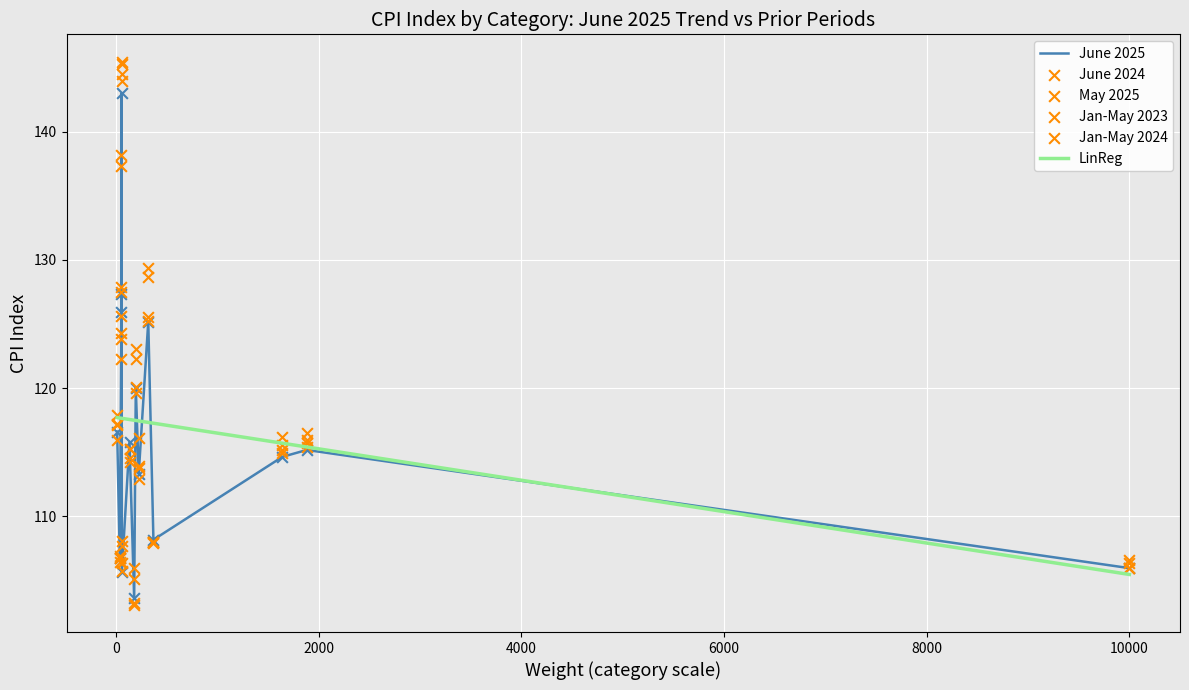

Is the value of June 2024 at 4000 greater than the value of Jan-May 2024 at 13?

Yes